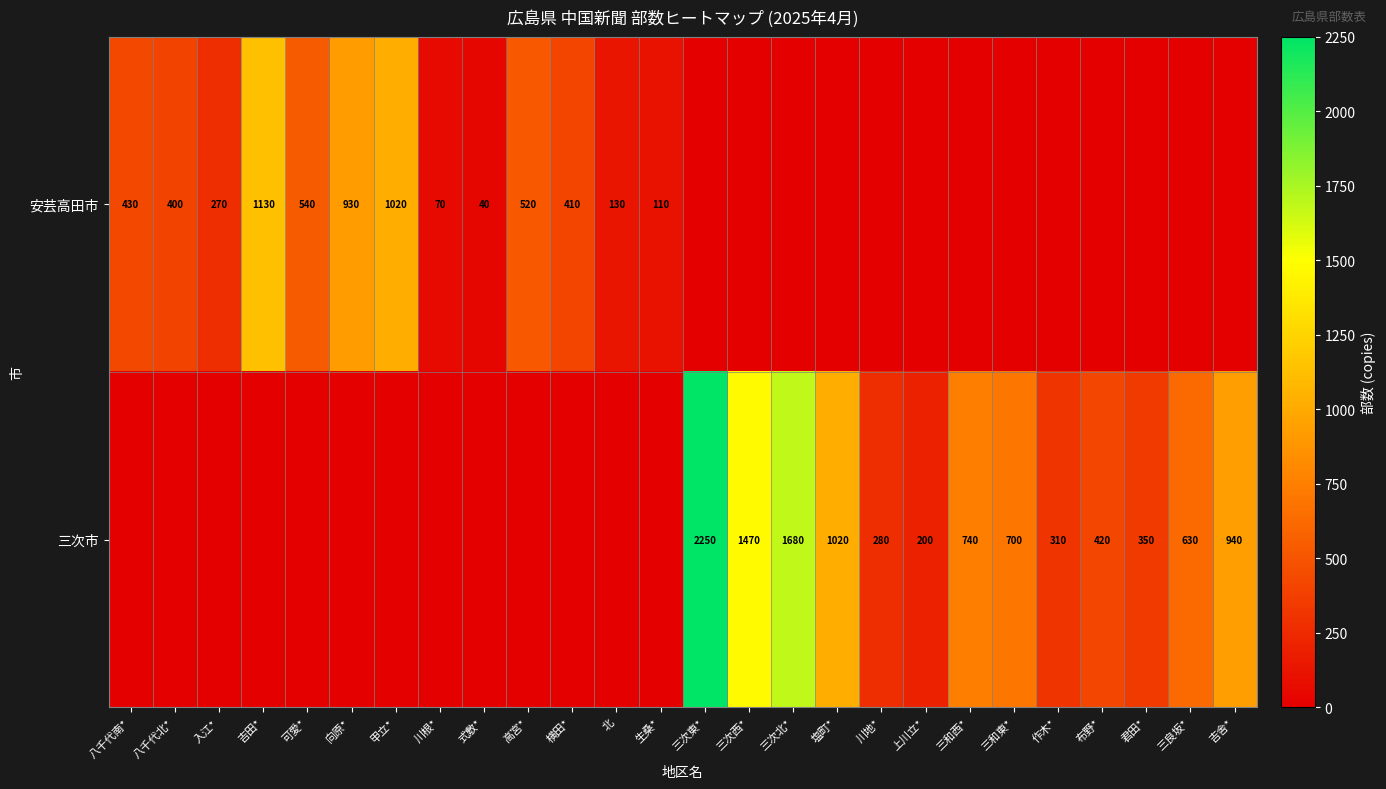

The 安芸高田市 series shows 1130 at 吉田*. True or false?

True